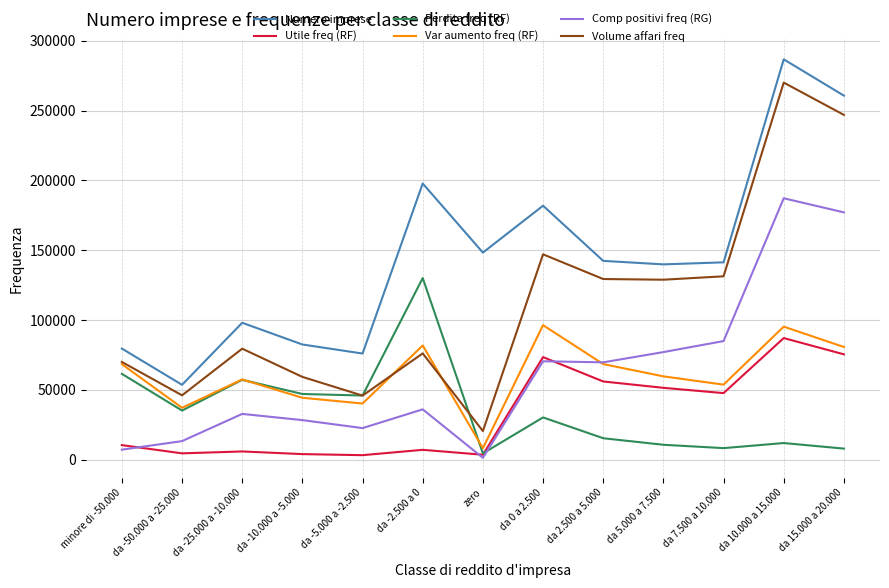

True or false: Var aumento freq (RF) has a value of 68405 at minore di -50.000.

True